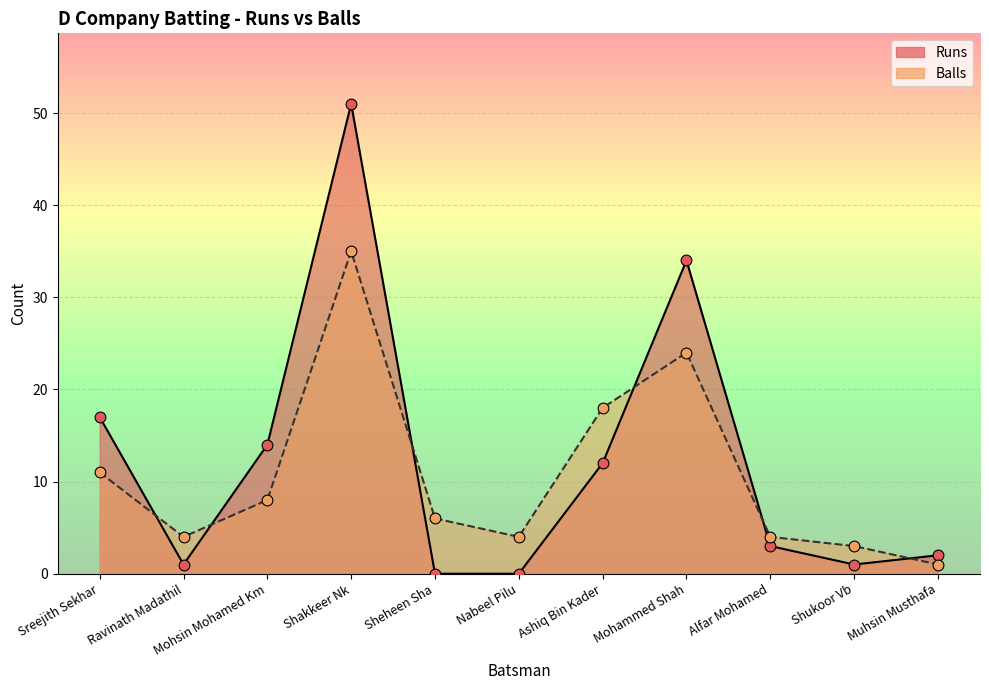

What is the total value across all series at Alfar Mohamed?

7